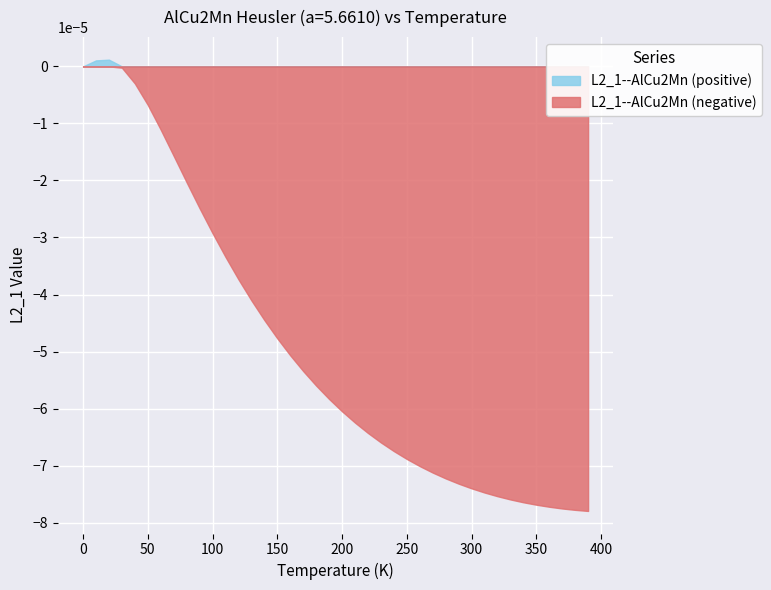

At which label does the data first exceed 0?

10.0